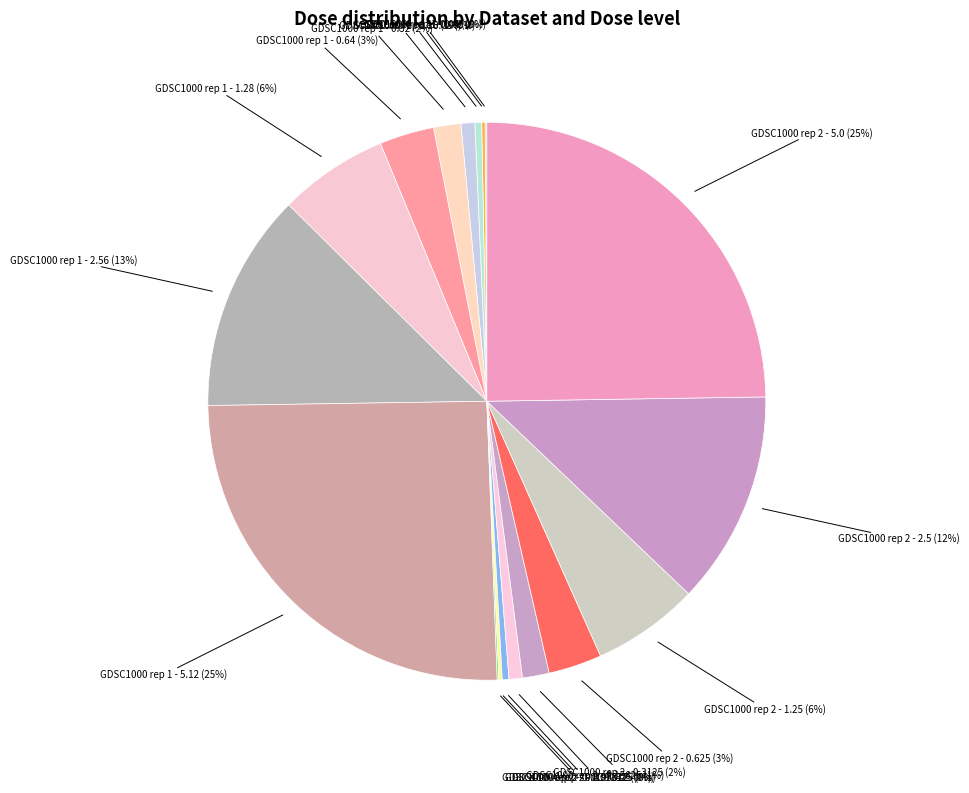

To the nearest percent, what percentage of the pie is GDSC1000 rep 2 - 0.625?

3%